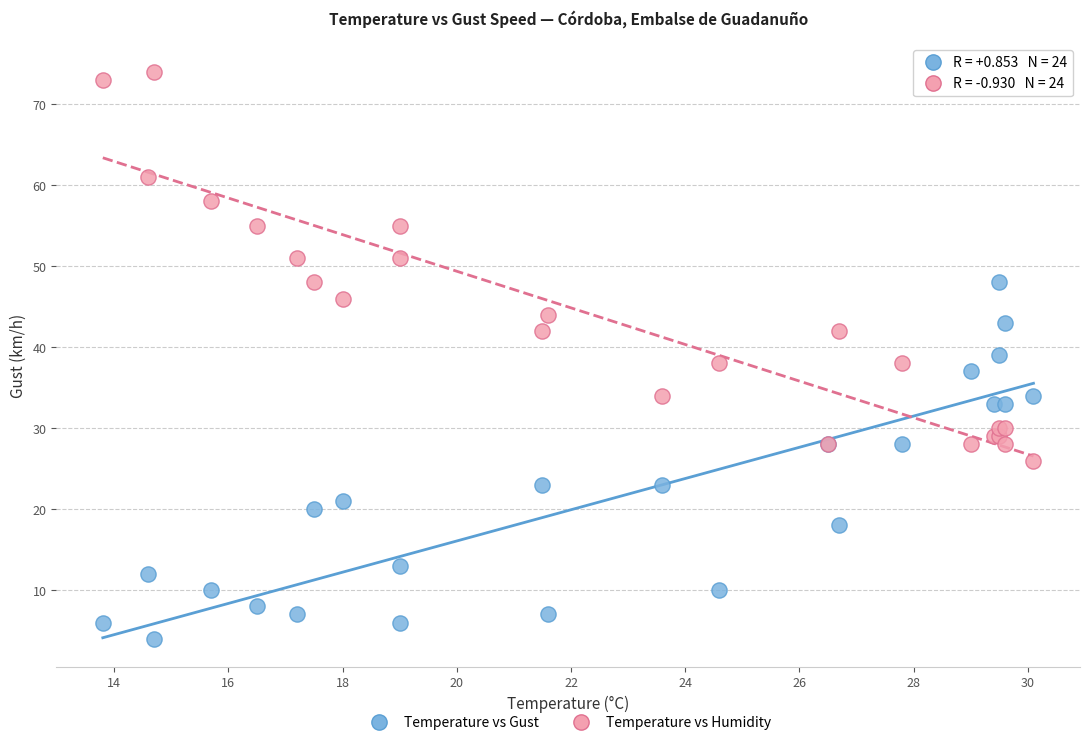

Which series reaches the minimum Y coordinate?

Temperature vs Gust